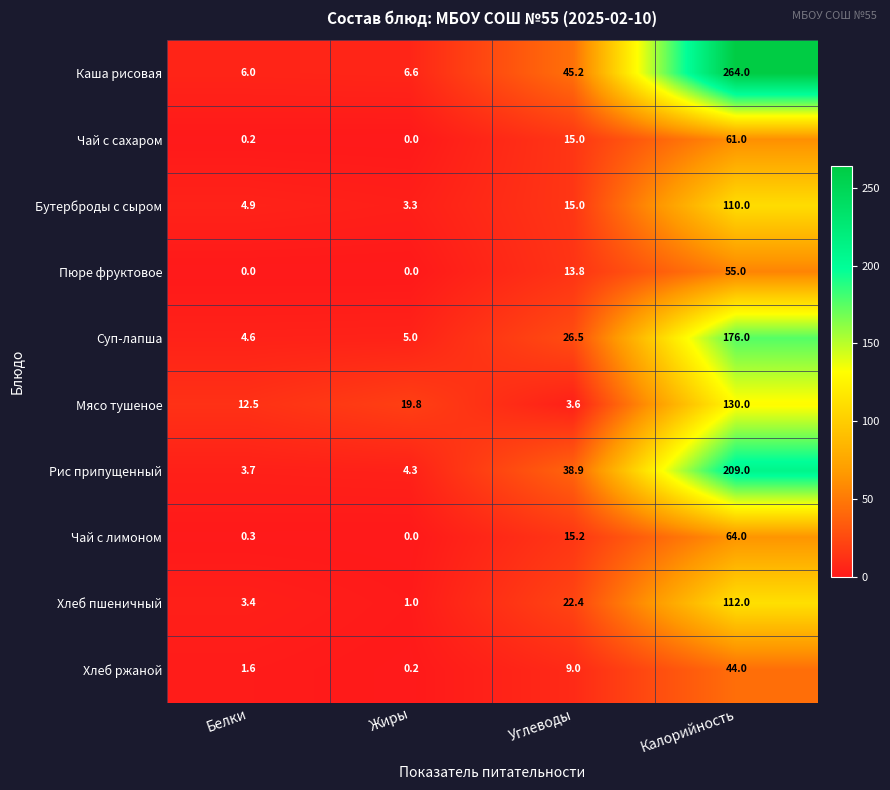

What is the total value across all series at Углеводы?

204.6